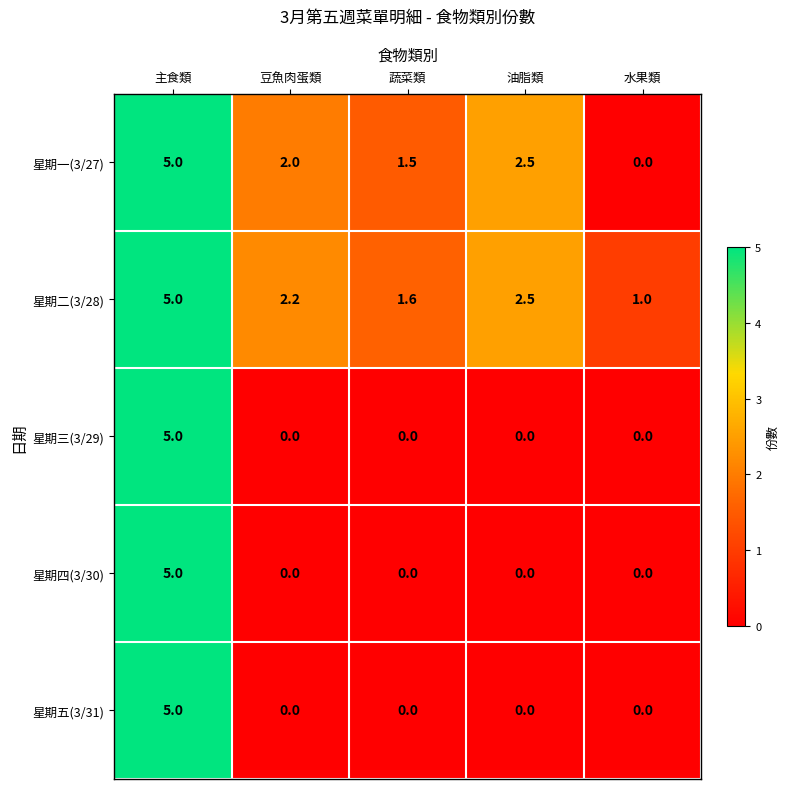

Count the 星期四(3/30) values in the range 0 to 1.

4